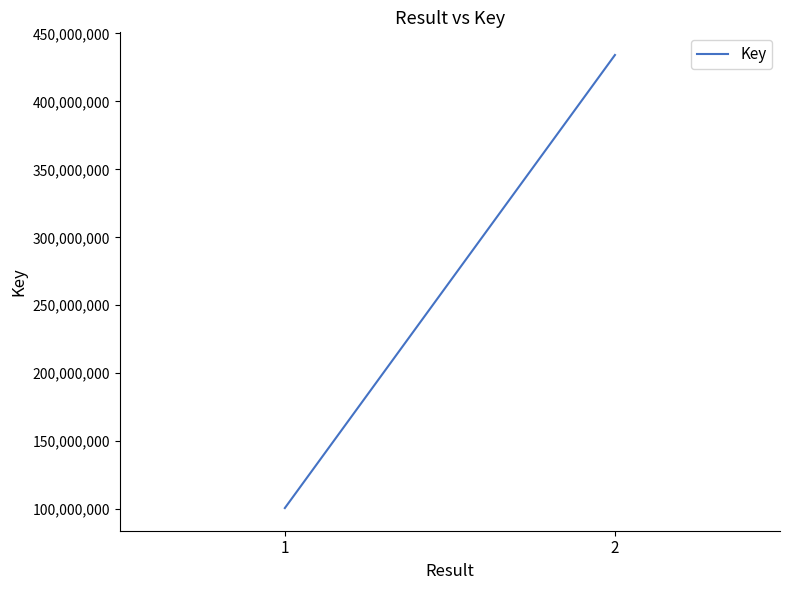

Which category has the lowest value across all series?

1